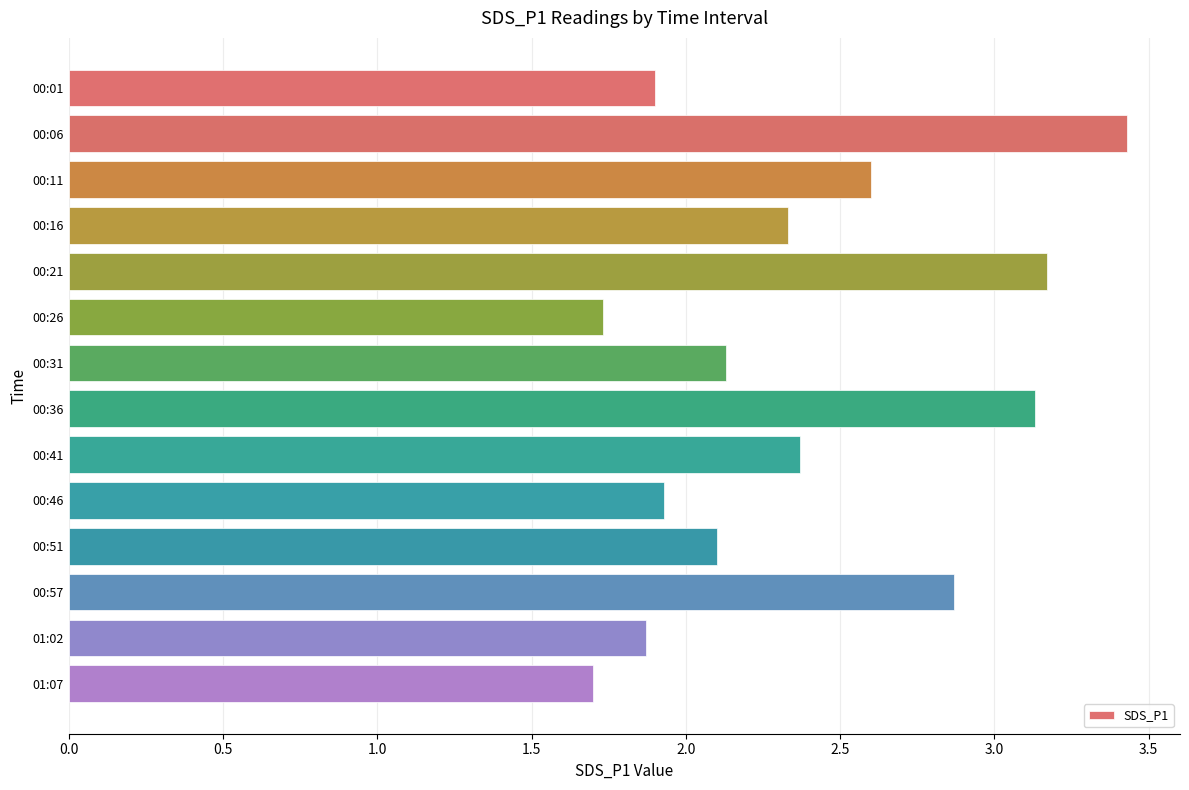

The chart shows a value of 2.9 at 00:46. True or false?

False